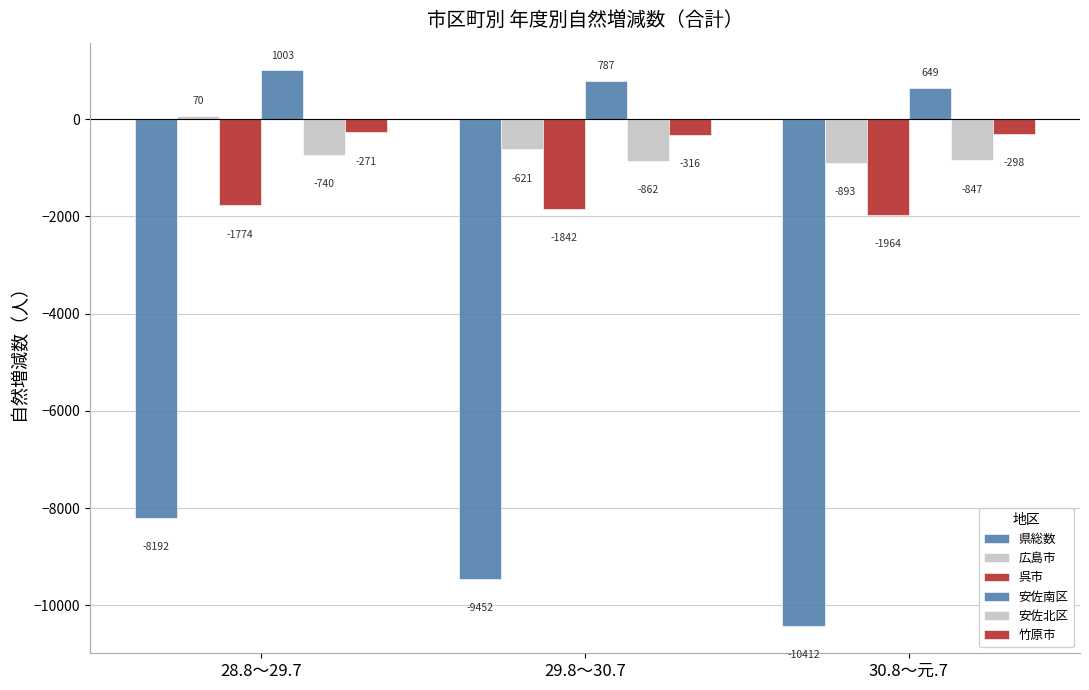

What is the minimum value shown in the chart?

-10412